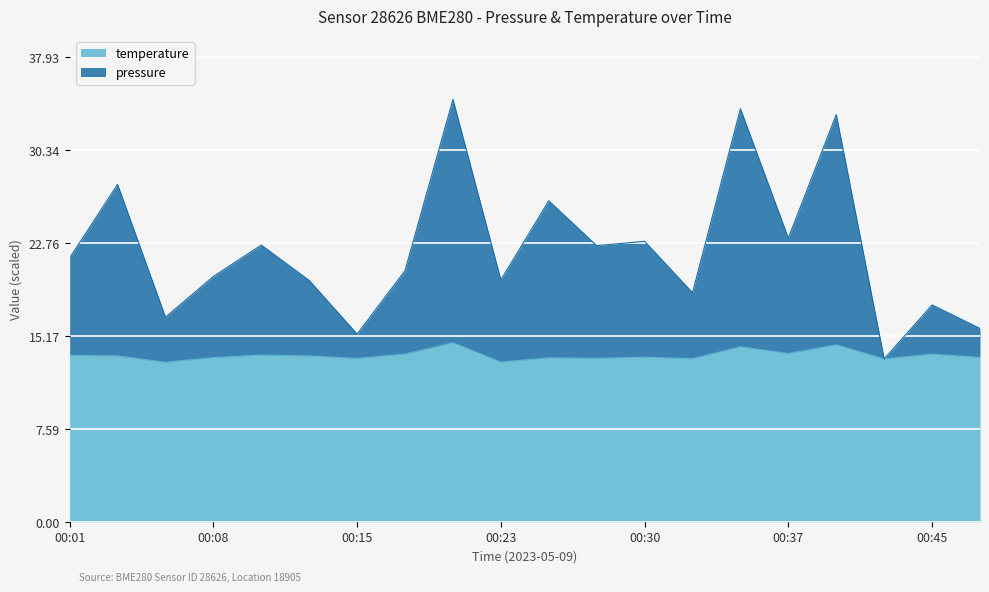

At how many categories does at least one series exceed 22?

9